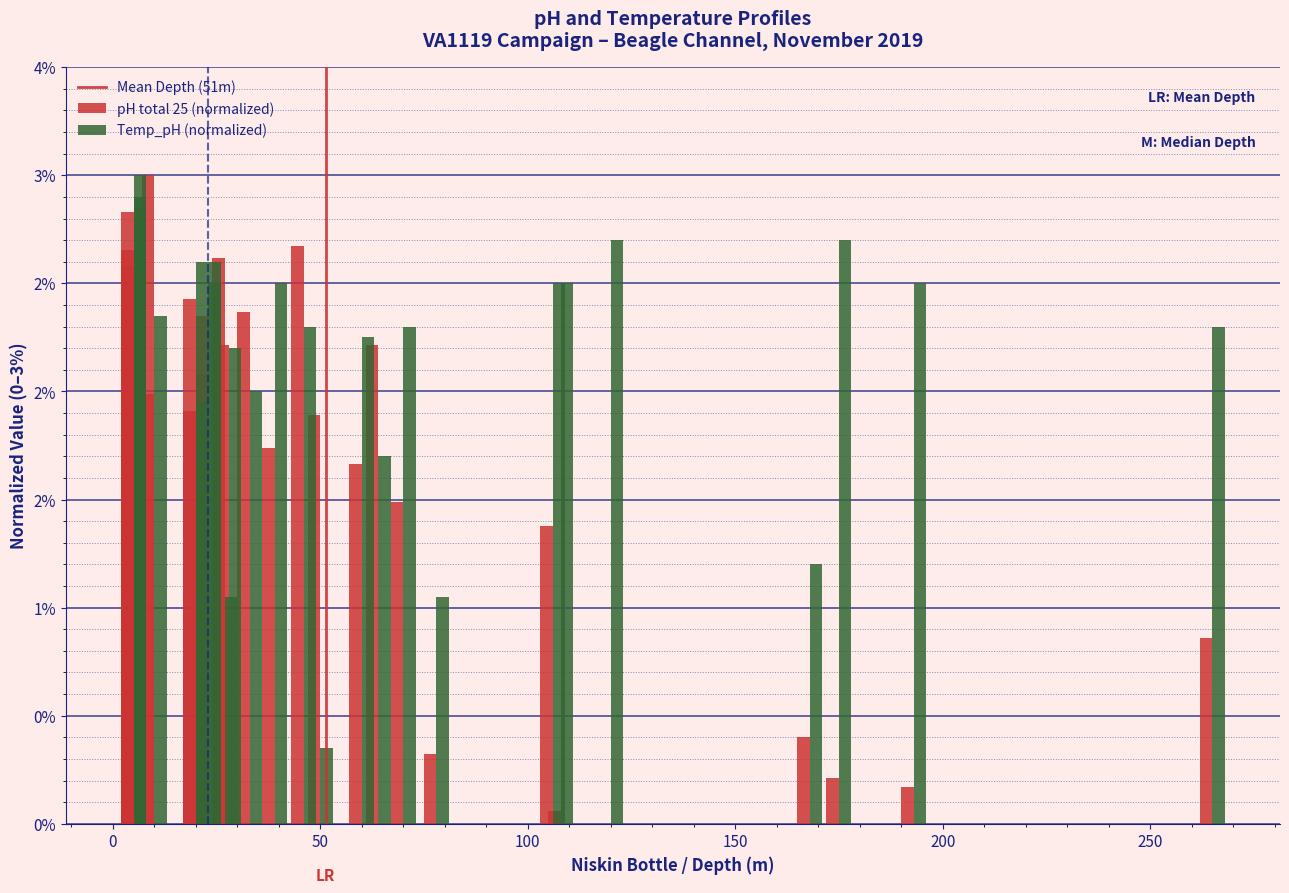

What is the label of the 25th bar from the left?

2